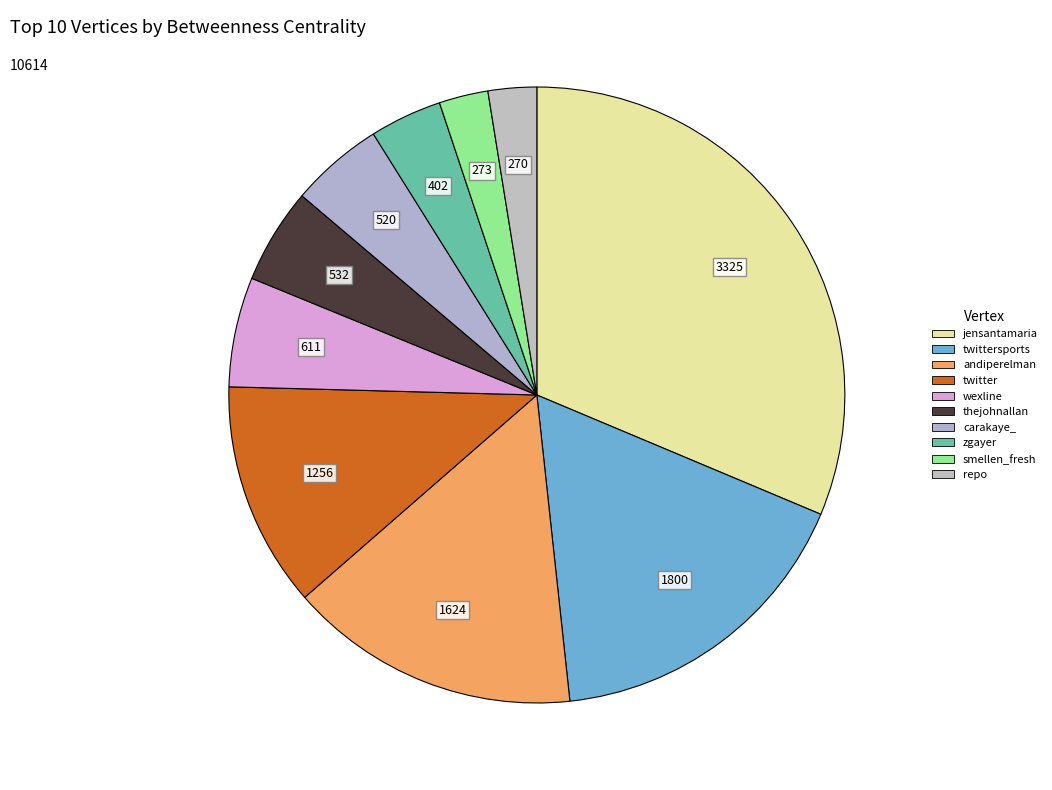

How many segments does this pie chart have?

10